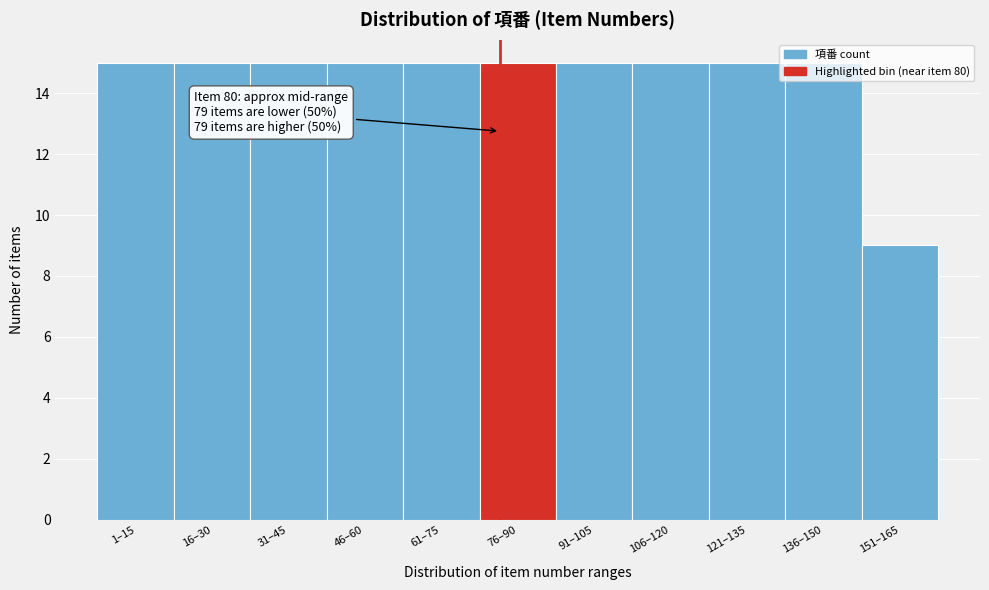

Which label corresponds to the smallest value in the chart?

151–165